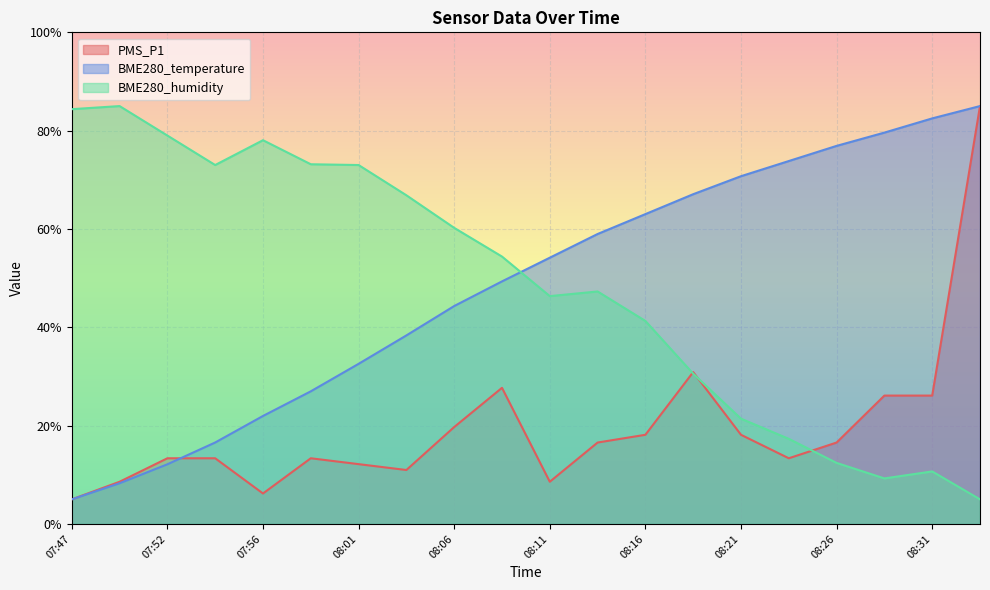

Reading right to left, transcribe all the data shown in this chart.

PMS_P1: 08:33=85.0	08:31=26.1	08:28=26.1	08:26=16.6	08:23=13.4	08:21=18.1	08:18=30.9	08:16=18.1	08:14=16.6	08:11=8.6	08:09=27.7	08:06=19.7	08:04=11.0	08:01=12.2	07:59=13.4	07:56=6.2	07:54=13.4	07:52=13.4	07:49=8.6	07:47=5.0
BME280_temperature: 08:33=85.0	08:31=82.5	08:28=79.6	08:26=76.9	08:23=73.8	08:21=70.7	08:18=67.1	08:16=63.0	08:14=59.0	08:11=54.2	08:09=49.3	08:06=44.3	08:04=38.3	08:01=32.6	07:59=27.0	07:56=22.0	07:54=16.6	07:52=12.1	07:49=8.3	07:47=5.0
BME280_humidity: 08:33=5.0	08:31=10.7	08:28=9.3	08:26=12.4	08:23=17.3	08:21=21.4	08:18=30.6	08:16=41.3	08:14=47.3	08:11=46.3	08:09=54.4	08:06=60.2	08:04=66.9	08:01=73.0	07:59=73.2	07:56=78.1	07:54=73.0	07:52=79.0	07:49=85.0	07:47=84.4